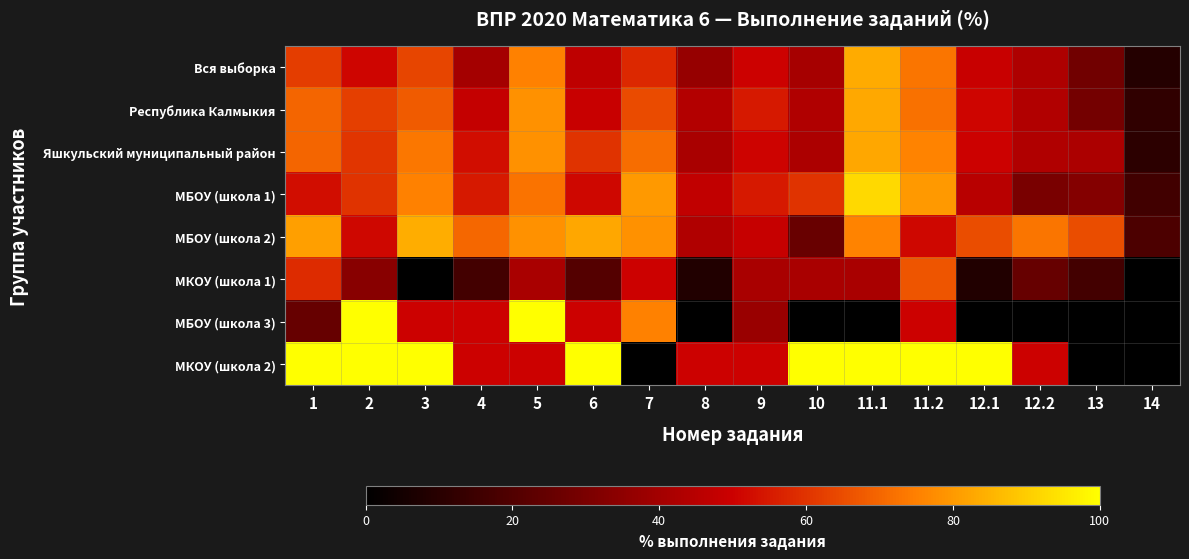

What is the maximum value shown in the chart?

100.0